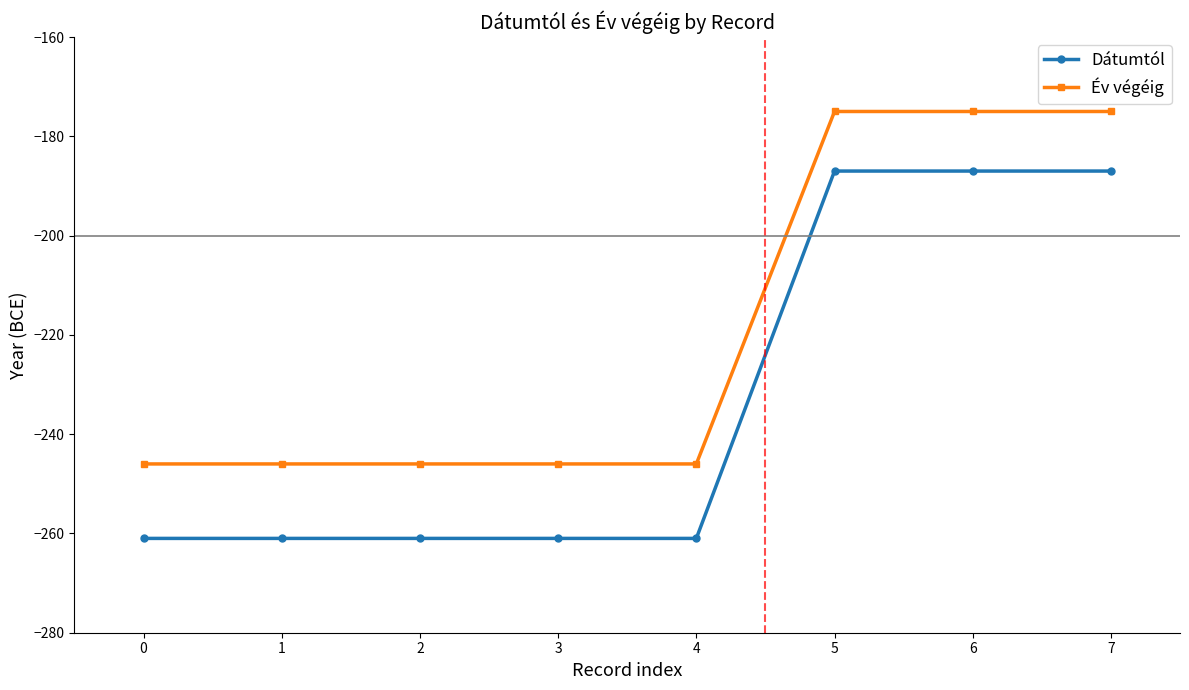

The Dátumtól series shows -108 at 1. True or false?

False